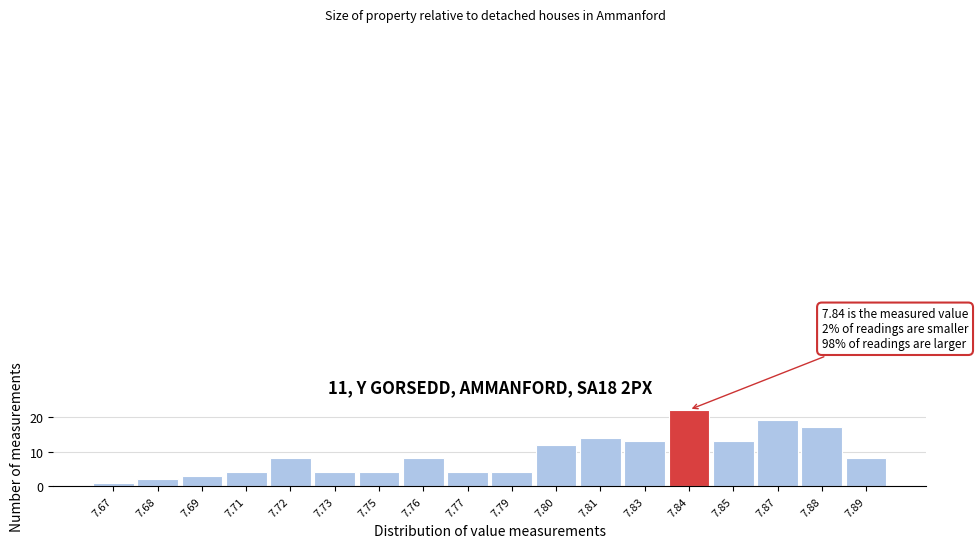

Reading left to right, list all the values displayed in this chart.

1	2	3	4	8	4	4	8	4	4	12	14	13	22	13	19	17	8